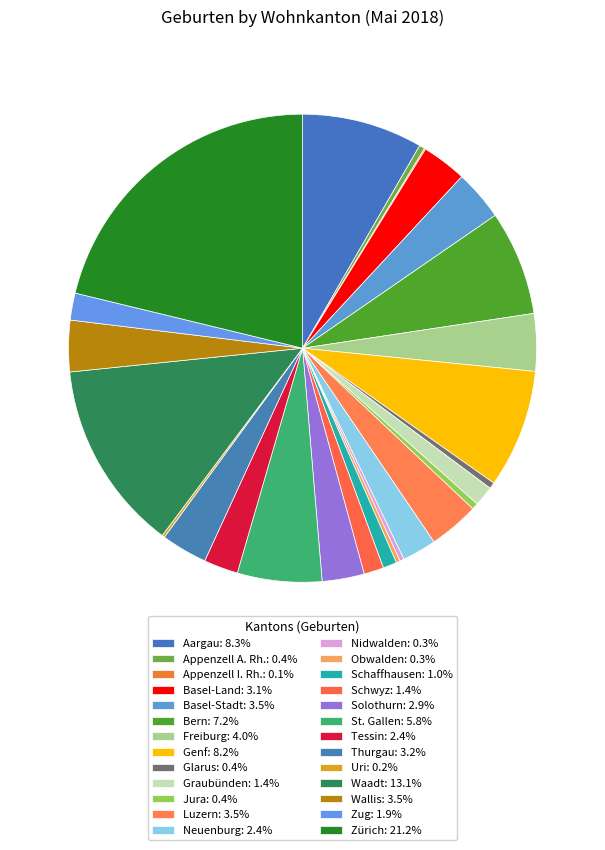

To the nearest percent, what is the difference between the Genf and Basel-Stadt slice percentages?

5%